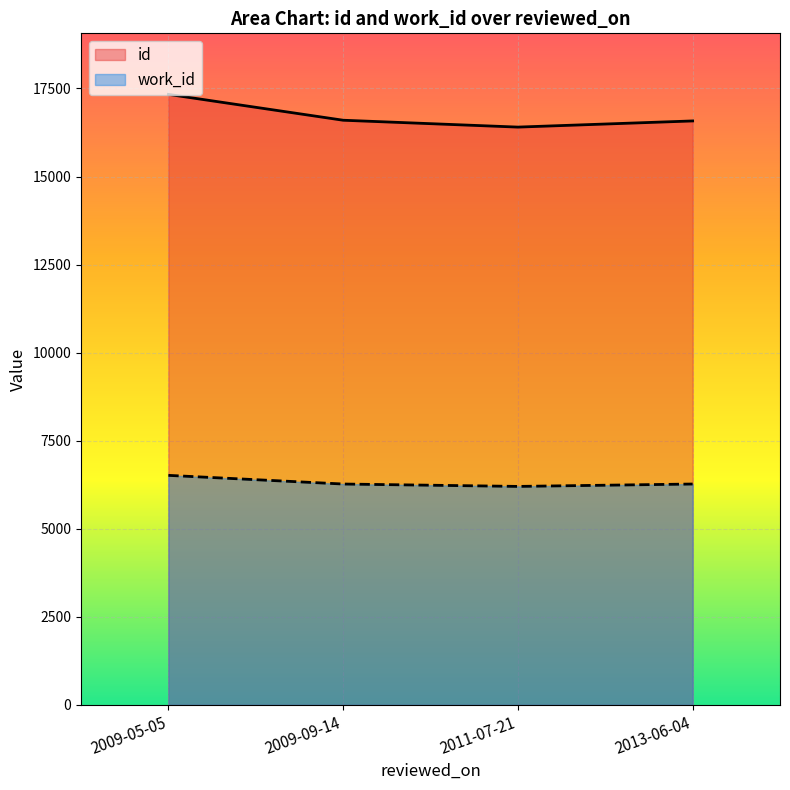

What is the total value across all series at 2009-09-14?

22869